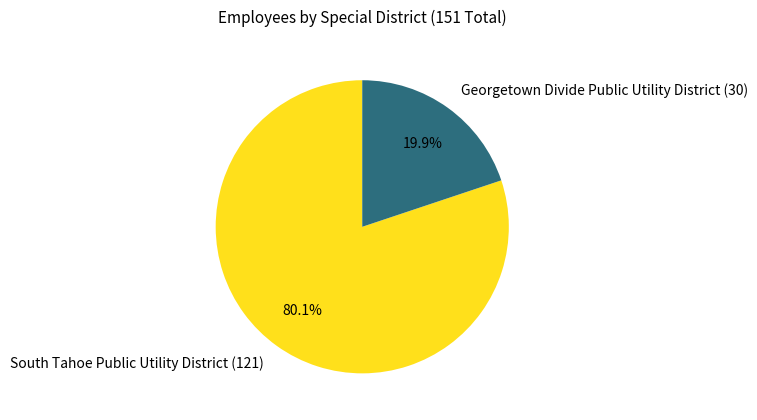

What is the total percentage of Georgetown Divide Public Utility District and South Tahoe Public Utility District?

100.0%